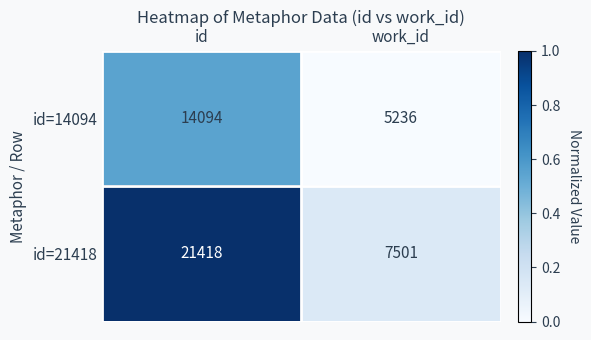

What is the difference between the id=14094 values at work_id and id?

8858